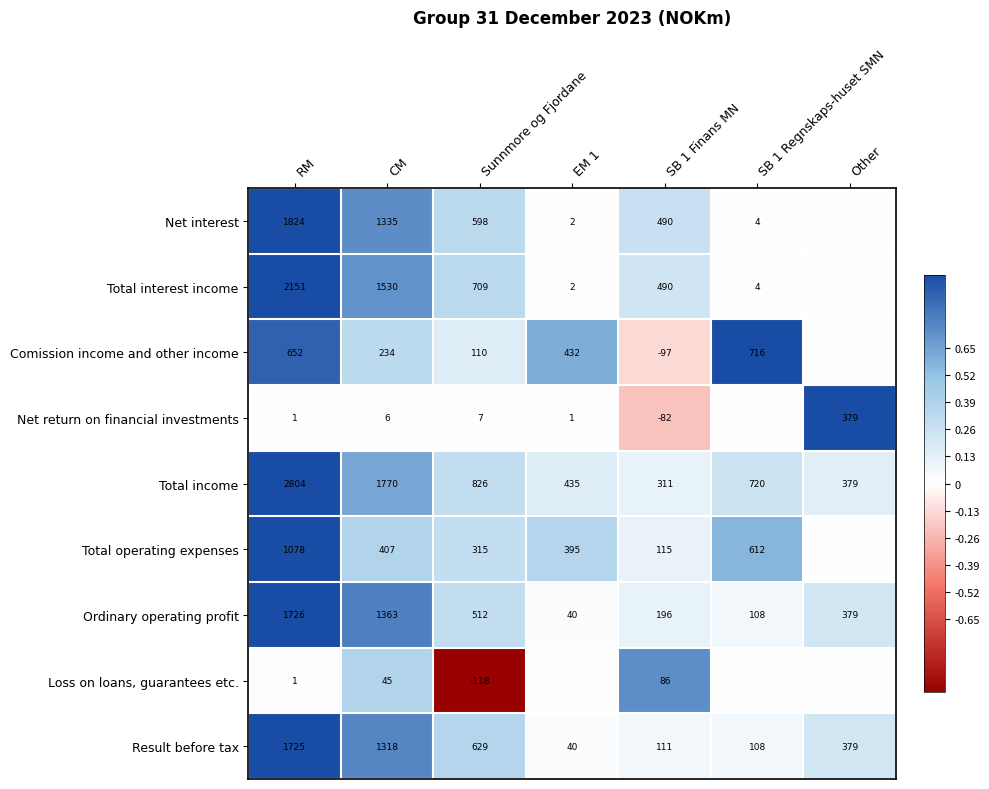

What is the difference between the maximum and minimum values in the Ordinary operating profit series?

1686